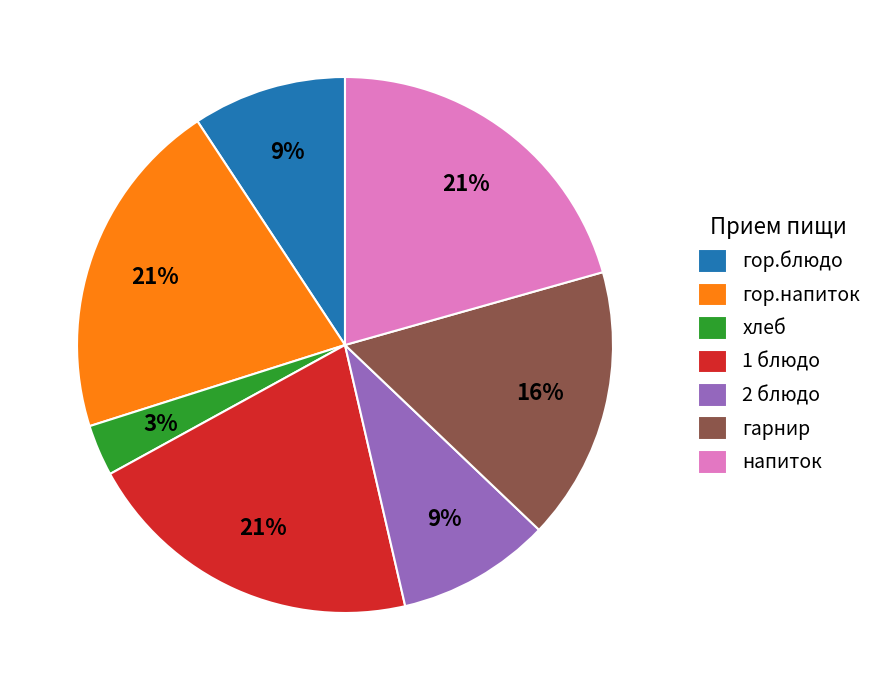

To the nearest percent, what is the difference between the гор.напиток and хлеб slice percentages?

18%